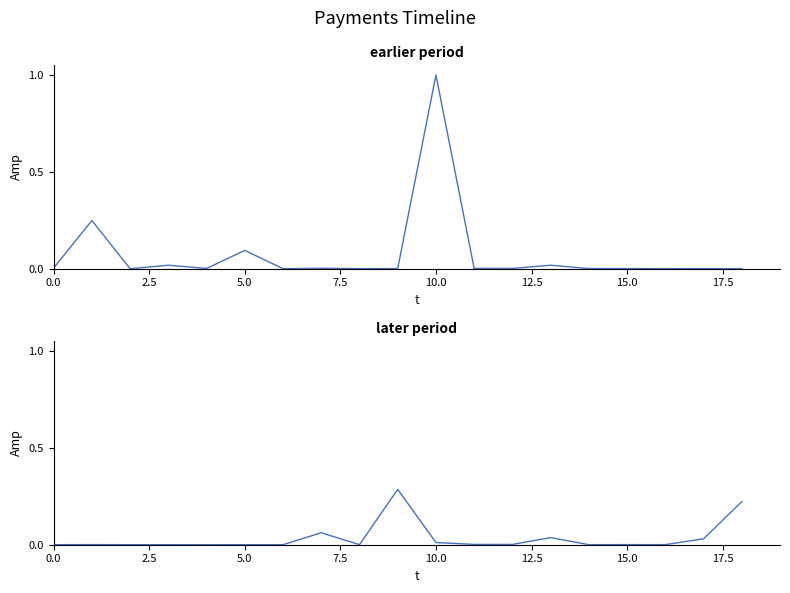

The value of СУМА (ГРН) part 2 at 0.0 is 0.0. True or false?

False